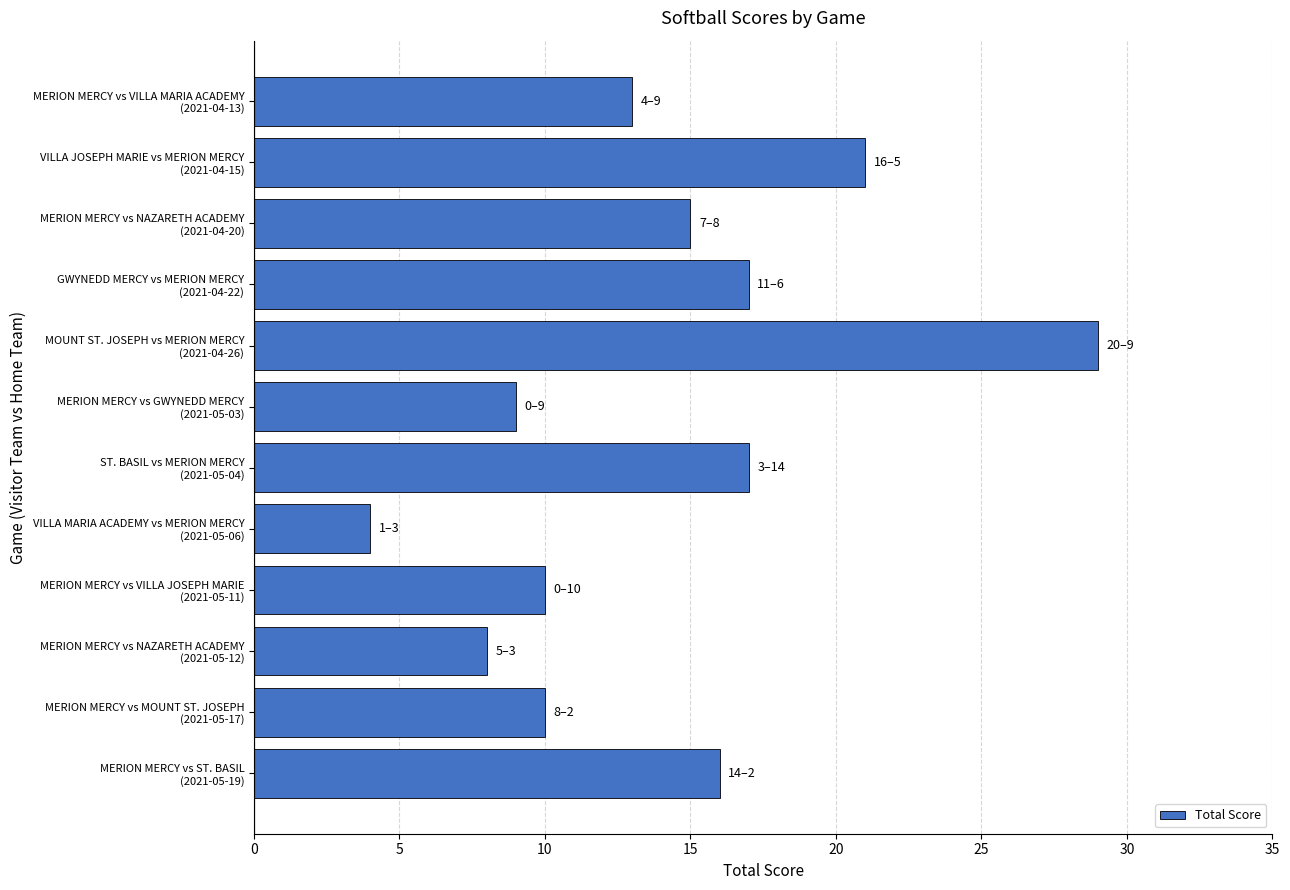

What is the greatest value displayed?

29